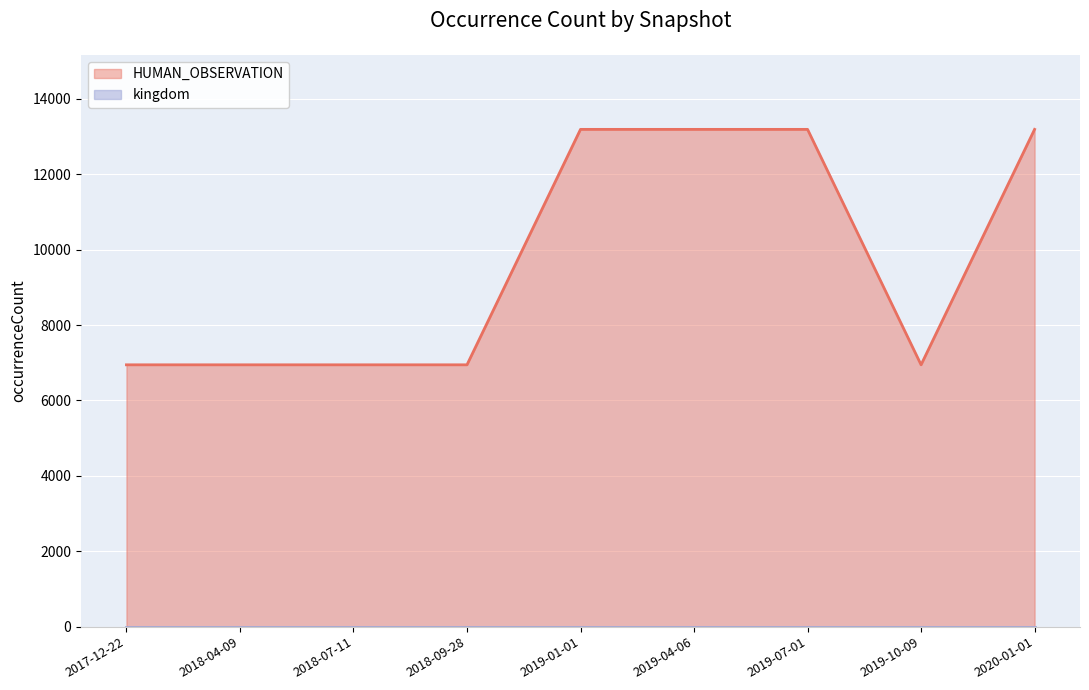

What is the label of the 5th point from the right?

2019-01-01